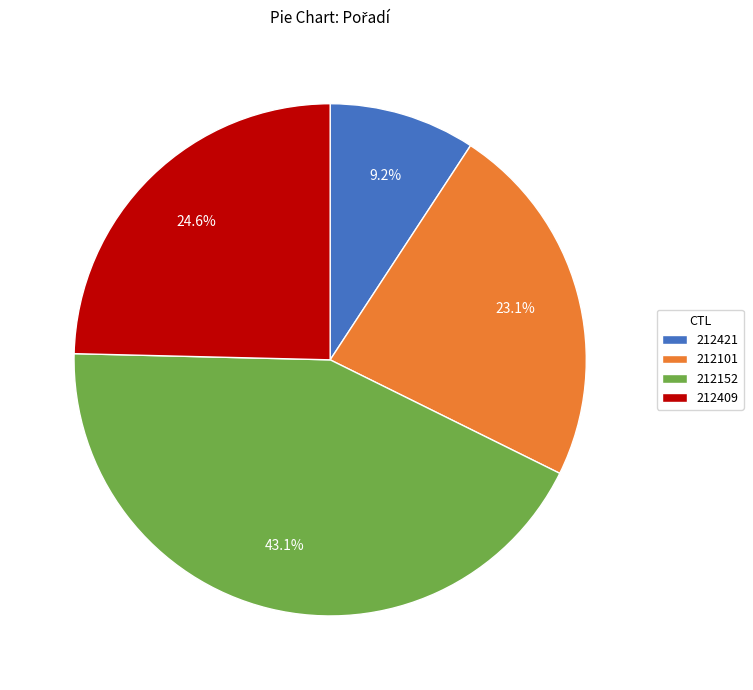

What is the largest slice in the pie chart?

212152